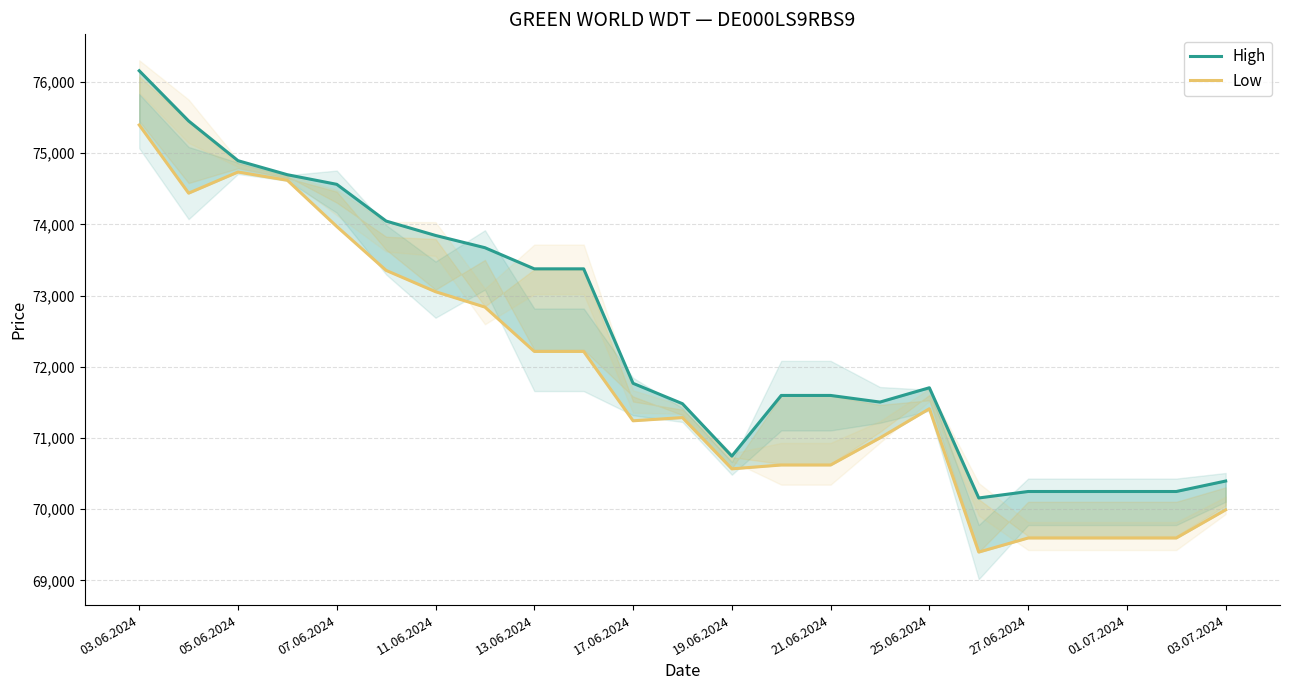

Is the value of High at 17.06.2024 greater than the value of Low at 14?

Yes